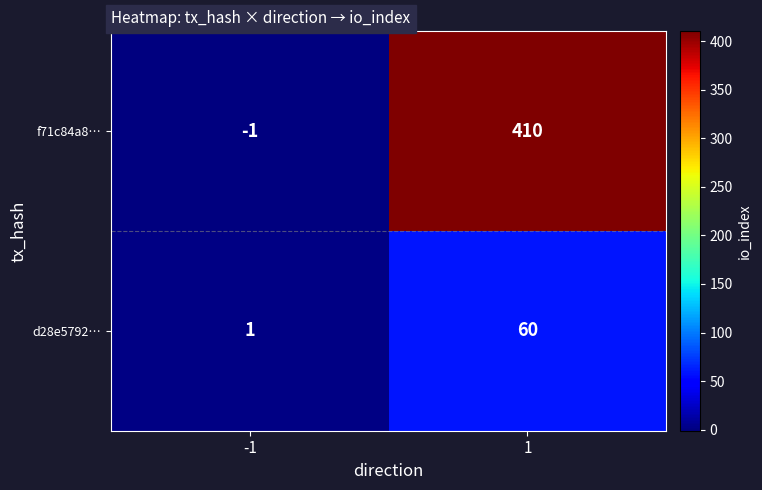

The f71c84a8… series shows 410 at 1. True or false?

True